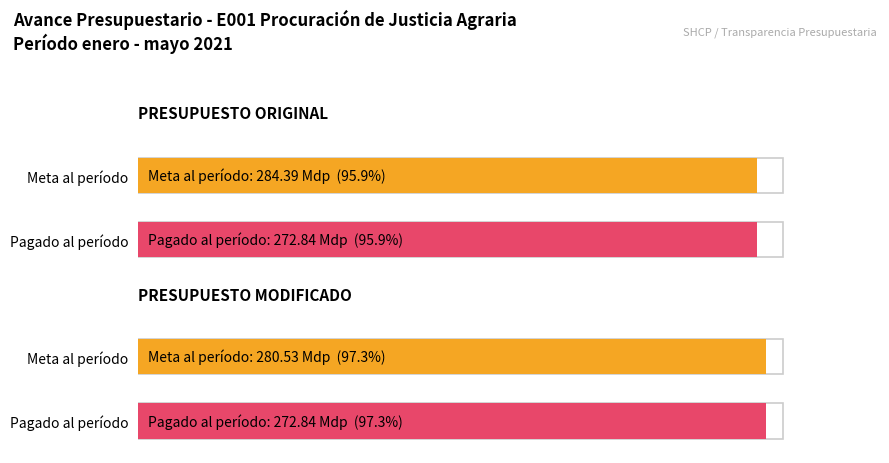

What is the difference between the maximum and minimum values in the Meta al período (Millones de pesos) series?

3.9